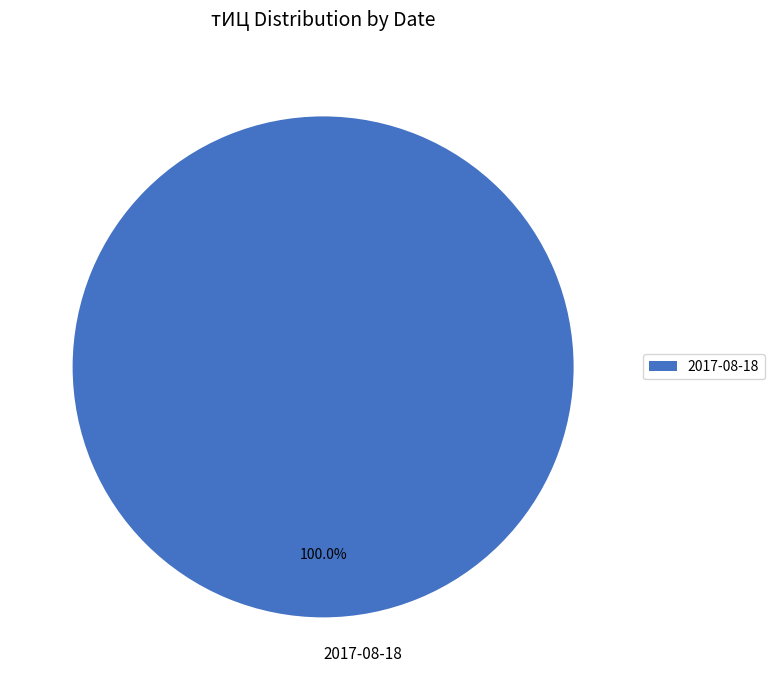

Count the number of slices in the pie.

1